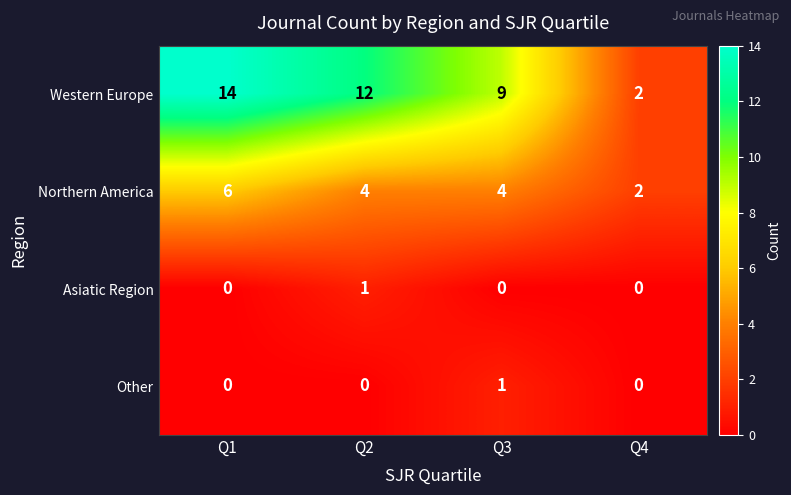

Which series has the largest range (max minus min)?

Western Europe